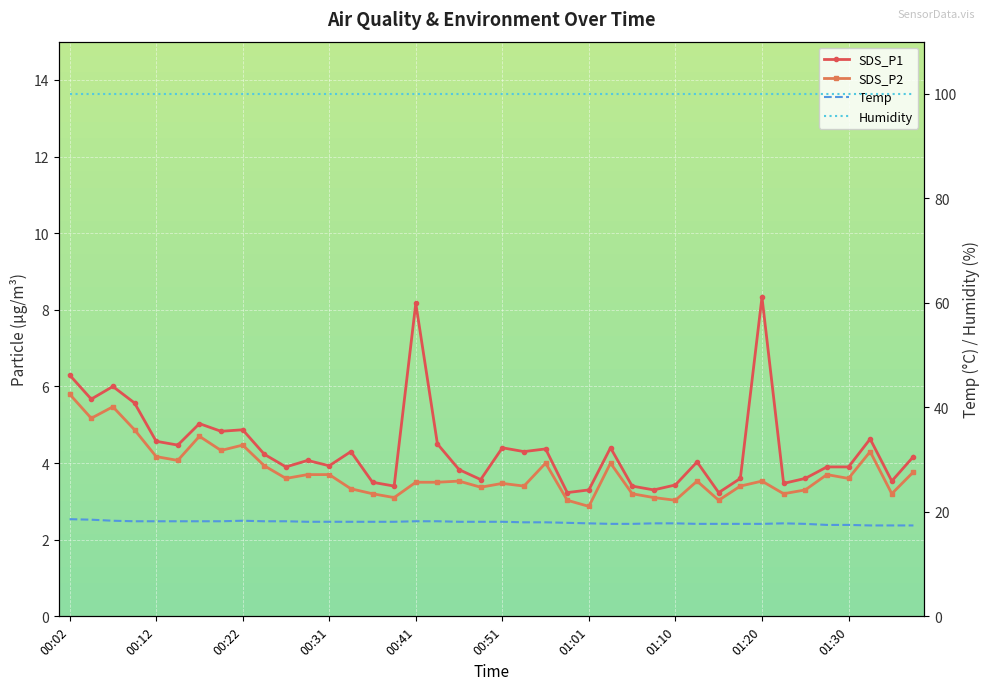

Read the Humidity value at 00:41.

99.9